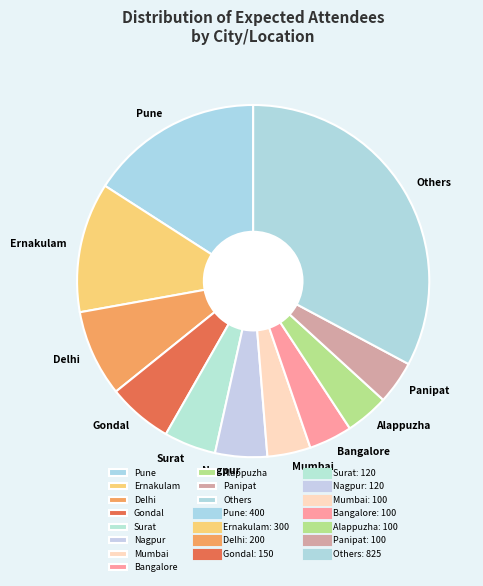

Is there a majority slice in this chart?

No